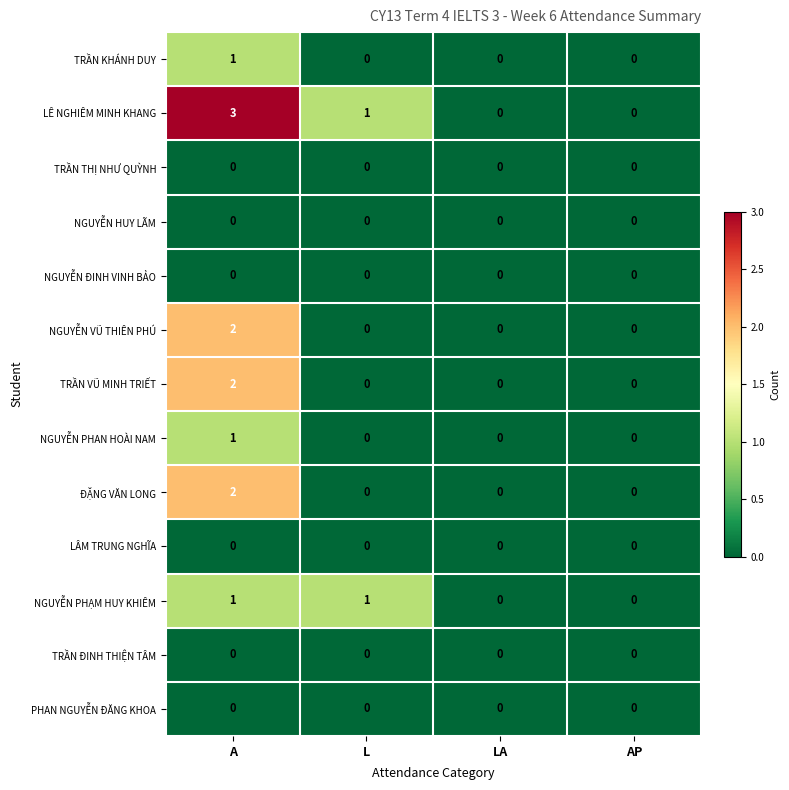

What is the total value across all series at A?

12